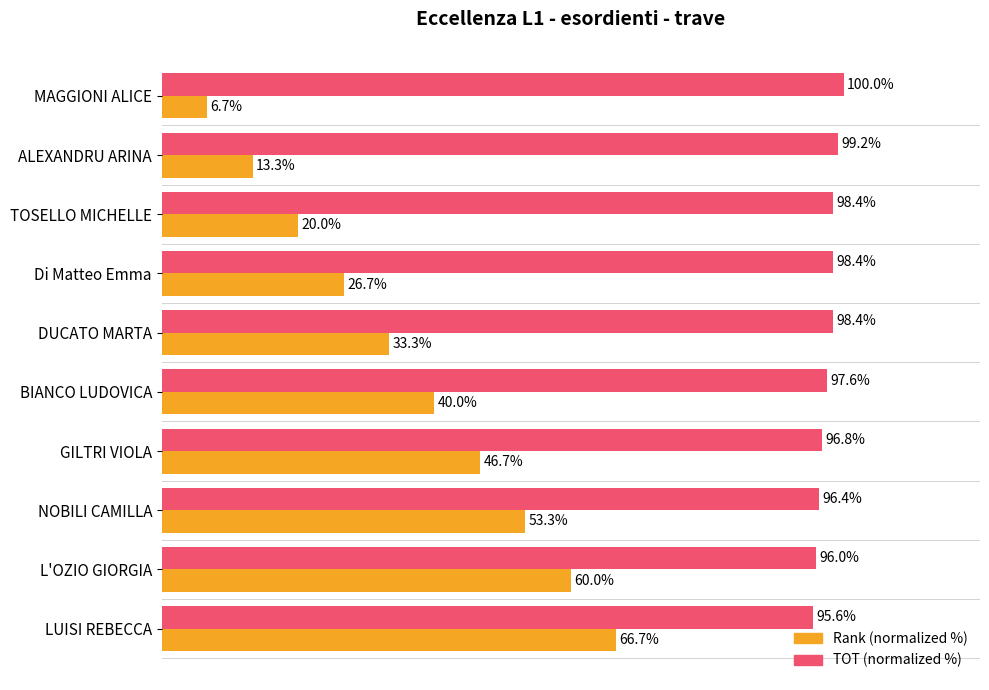

At L'OZIO GIORGIA, list the series in order from smallest to largest.

Rank (normalized %), TOT (normalized %)